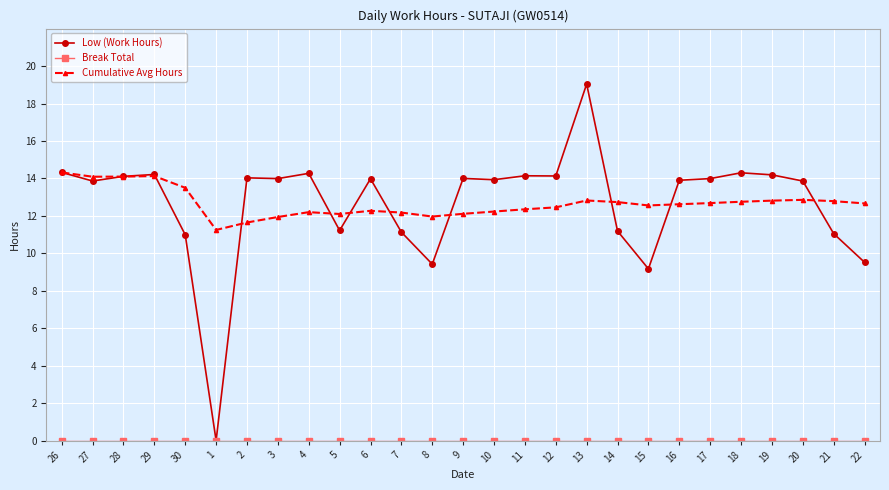

At which category is the sum across all series the highest?

13